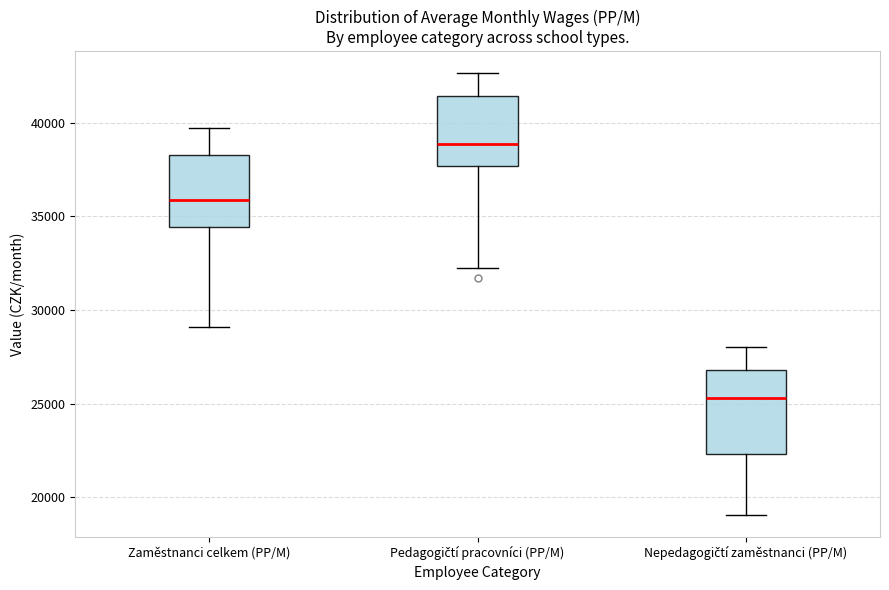

Where is the lower edge of the box for Nepedagogičtí zaměstnanci (PP/M) on the y-axis? The values are not printed on the chart, so give them approximately, as read against the axis.

22500